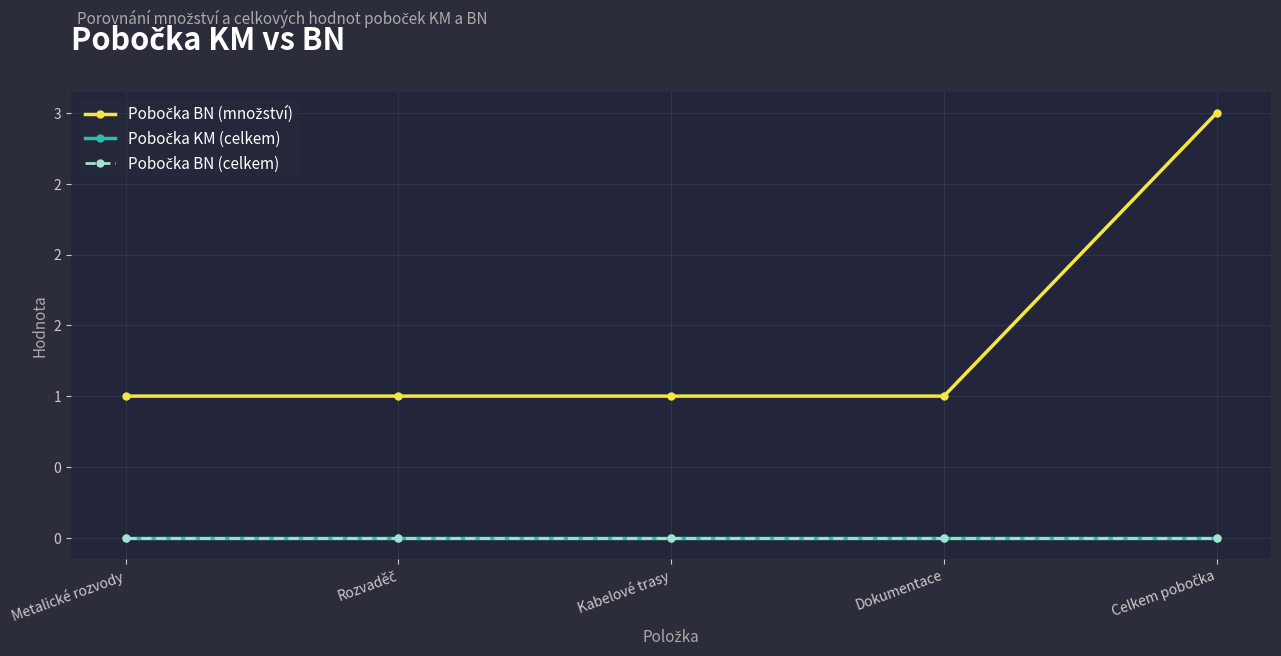

Is this an area chart (filled region under the line)?

No